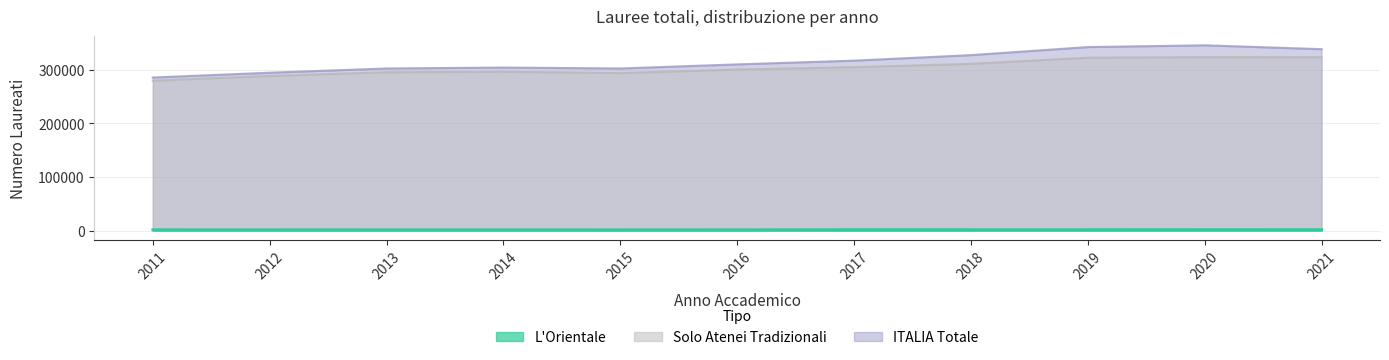

Which series has the widest spread of values?

ITALIA Totale